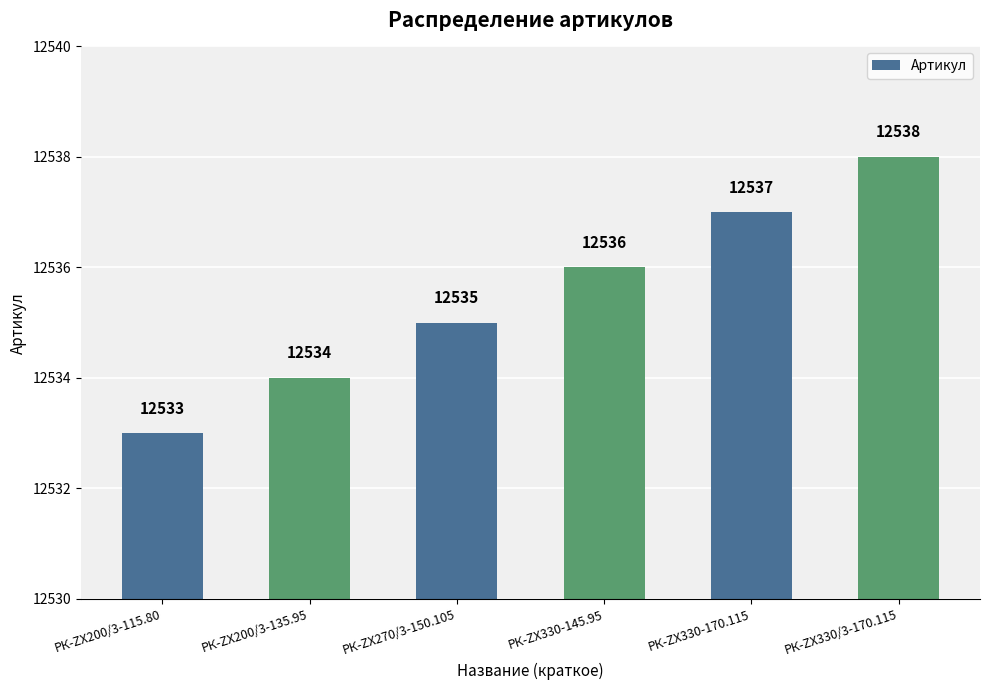

What is the approximate value at РК-ZX200/3-115.80?

12533